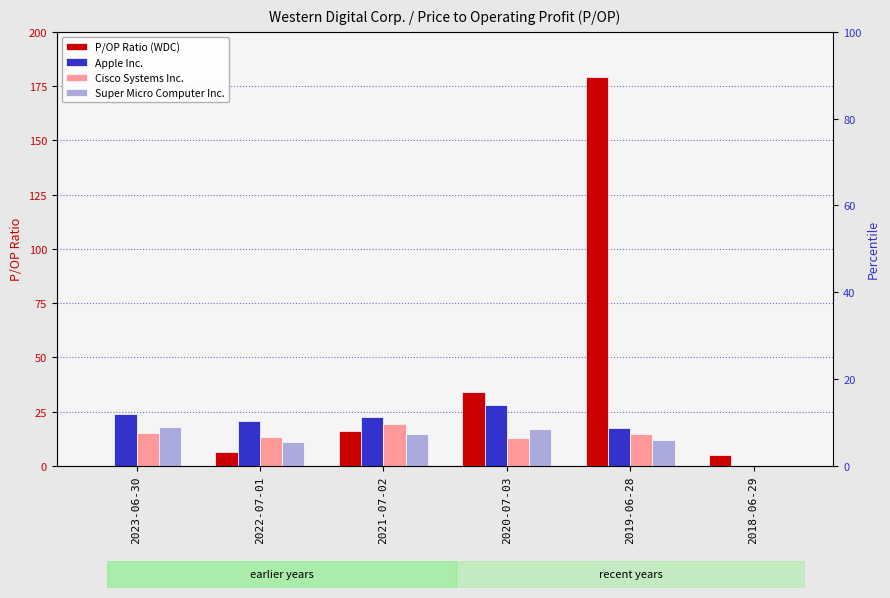

Is the value of P/OP Ratio (WDC) at 2023-06-30 greater than the value of Apple Inc. at 2019-06-28?

No